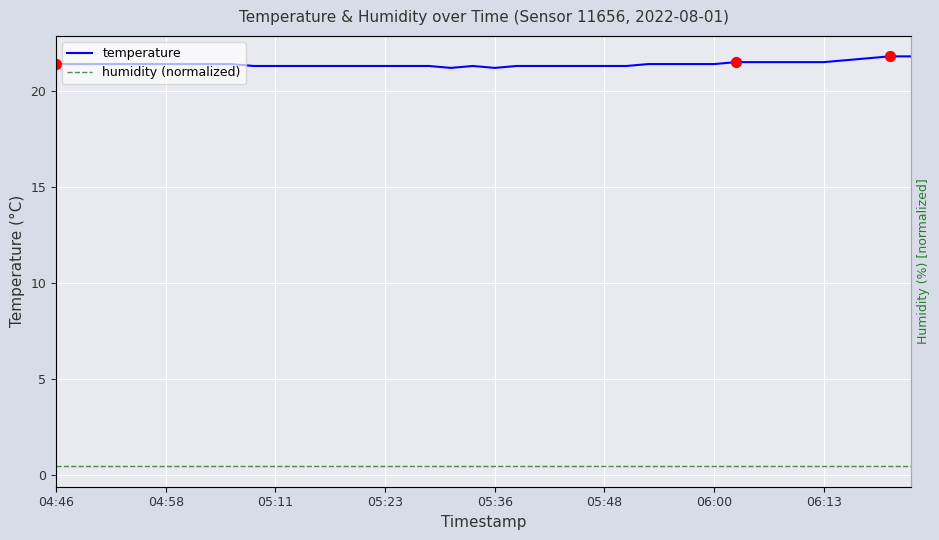

Is the value of temperature at 19 greater than the value of humidity (normalized) at 05:48?

Yes